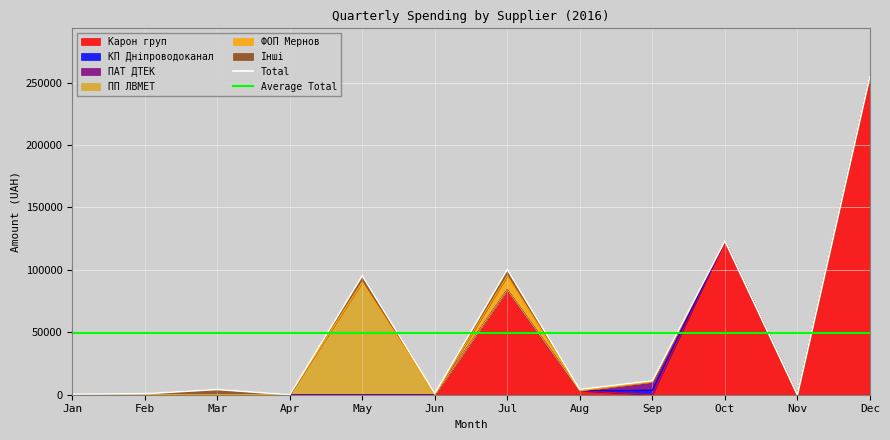

What is the average value of the Total series?

49716.4